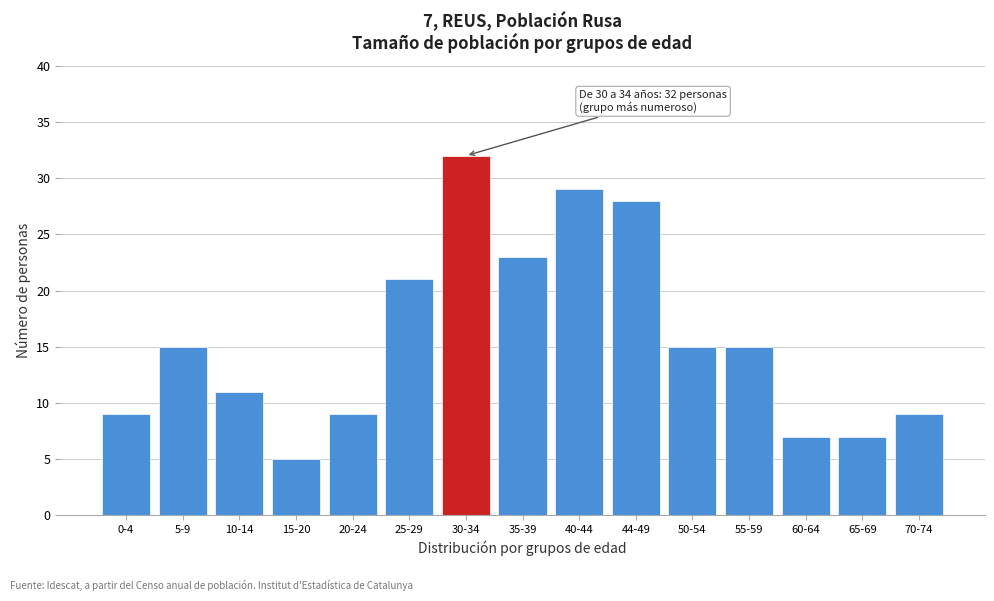

Reading left to right, list all the values displayed in this chart.

0-4=9	5-9=15	10-14=11	15-20=5	20-24=9	25-29=21	30-34=32	35-39=23	40-44=29	44-49=28	50-54=15	55-59=15	60-64=7	65-69=7	70-74=9